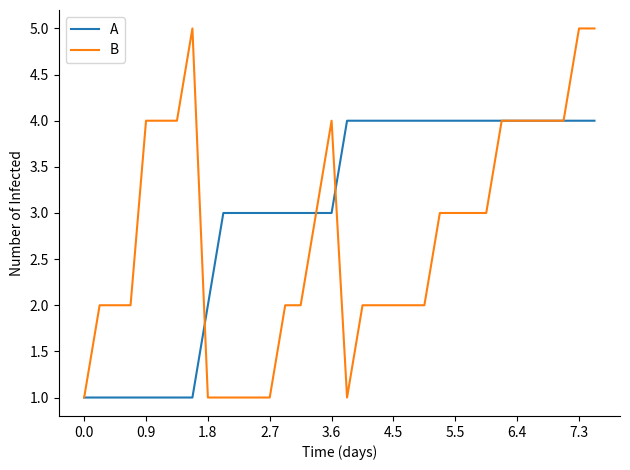

Reading left to right, what are all the values shown in this chart?

A: 1	1	1	1	1	1	1	1	2	3	3	3	3	3	3	3	3	4	4	4	4	4	4	4	4	4	4	4	4	4	4	4	4	4
B: 1	2	2	2	4	4	4	5	1	1	1	1	1	2	2	3	4	1	2	2	2	2	2	3	3	3	3	4	4	4	4	4	5	5